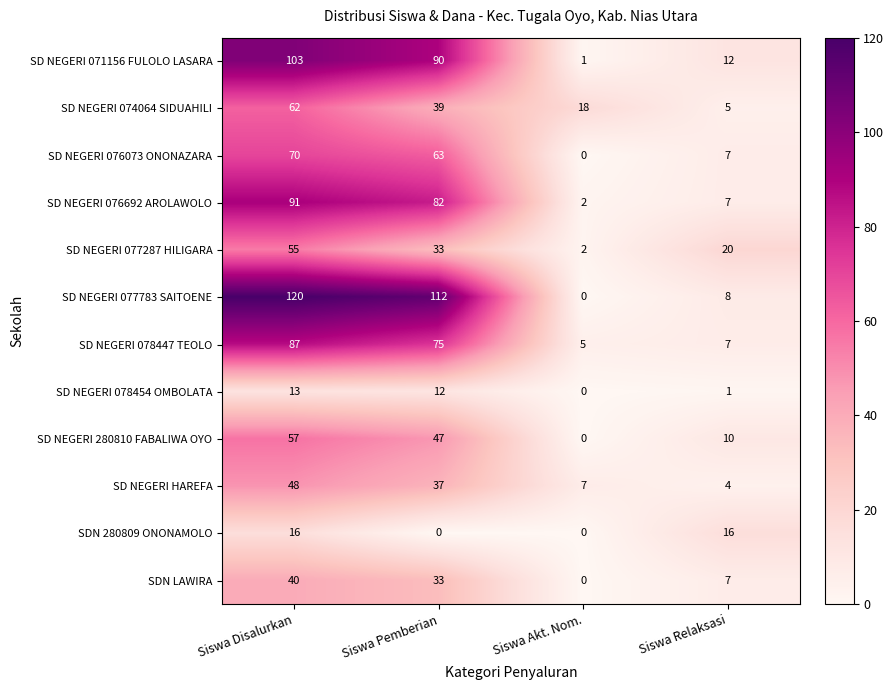

Rank the categories by SD NEGERI 077783 SAITOENE value from highest to lowest.

Siswa Disalurkan, Siswa Pemberian, Siswa Relaksasi, Siswa Akt. Nom.